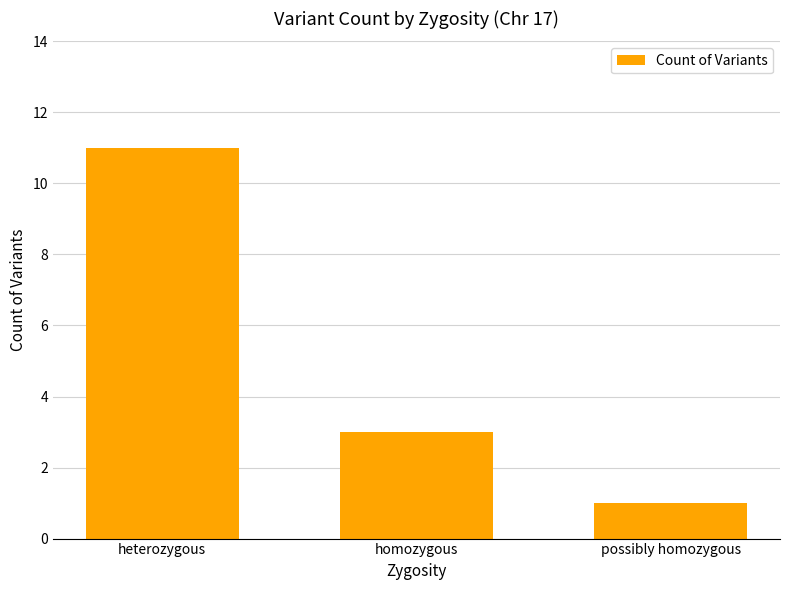

Are the bars horizontal?

No